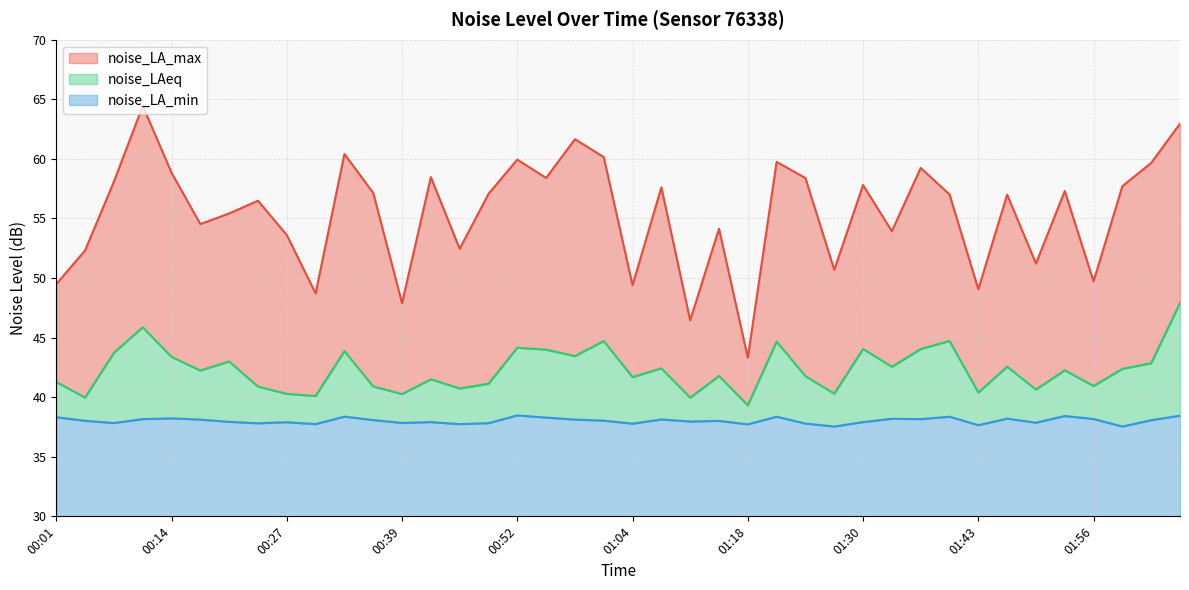

Where is the first local minimum for noise_LA_min?

00:08